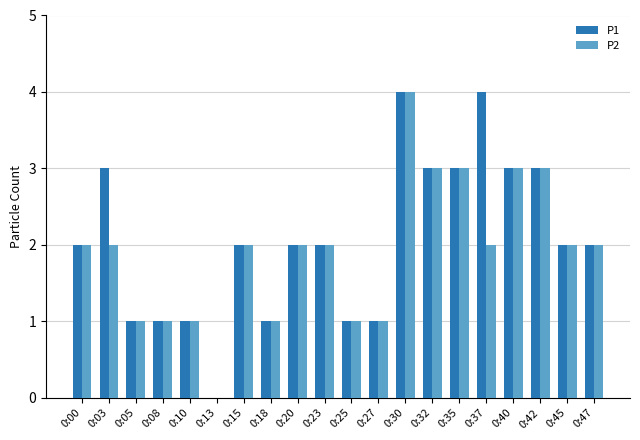

At which label does P2 reach its peak?

0:30